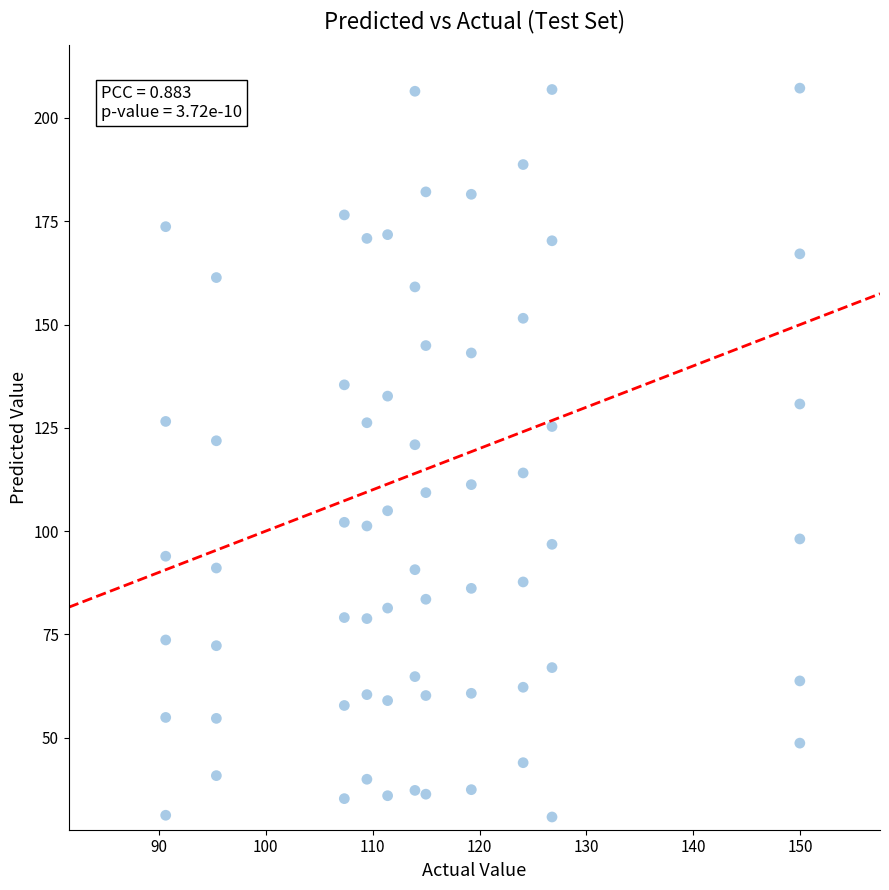

How many points are shown in the scatter plot?

66